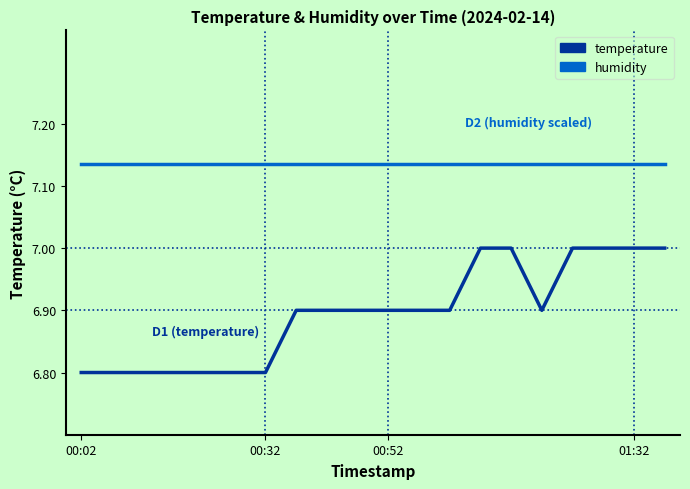

Does the chart display data point markers on the line(s)?

No